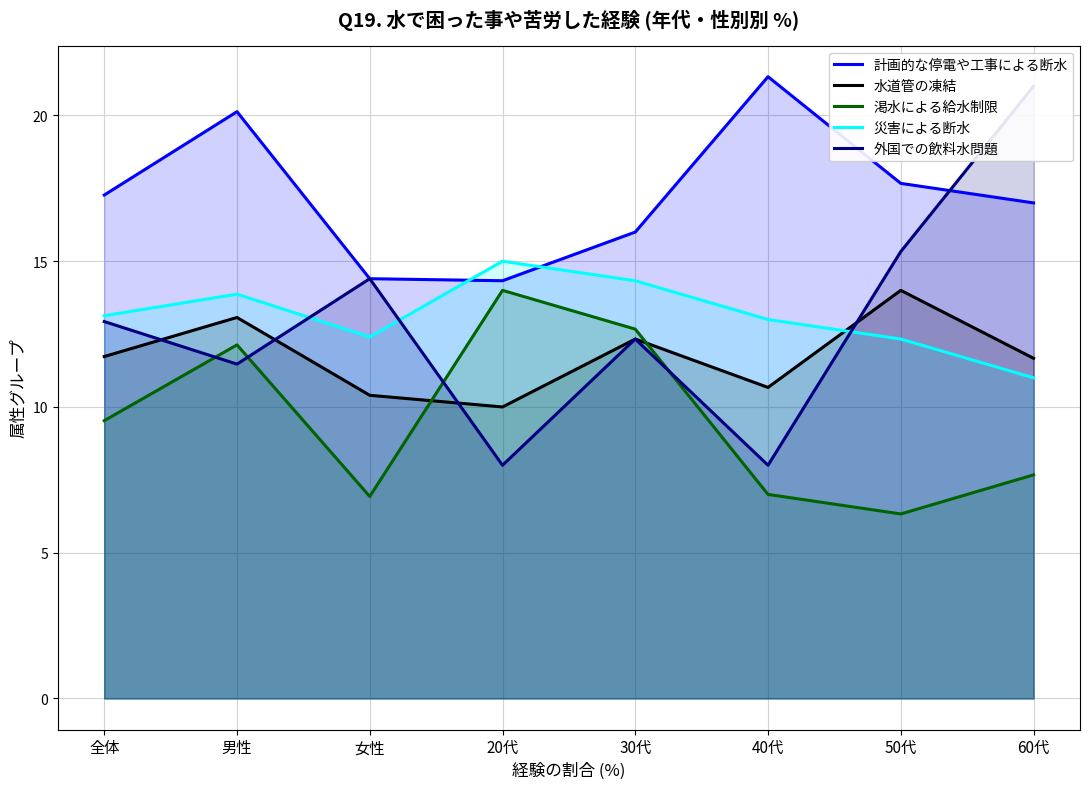

Rank the series by their maximum value, from highest to lowest.

計画的な停電や工事による断水, 外国での飲料水問題, 災害による断水, 水道管の凍結, 渇水による給水制限